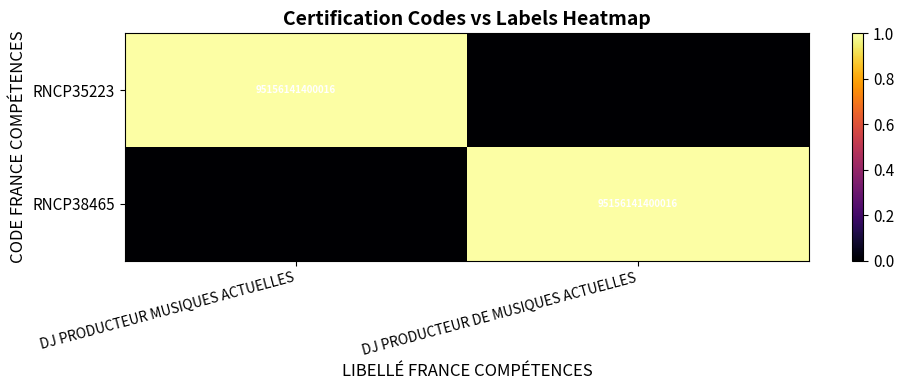

The value of RNCP38465 at DJ PRODUCTEUR DE MUSIQUES ACTUELLES is 95156141400016. True or false?

True